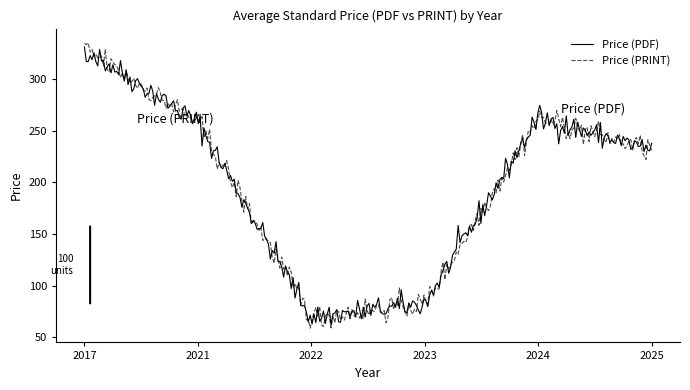

Does the chart have visible grid lines?

No